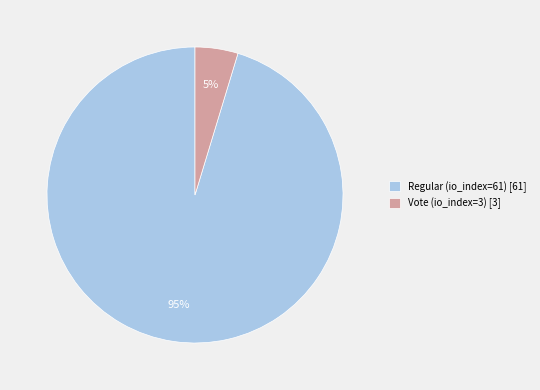

How many segments does this pie chart have?

2